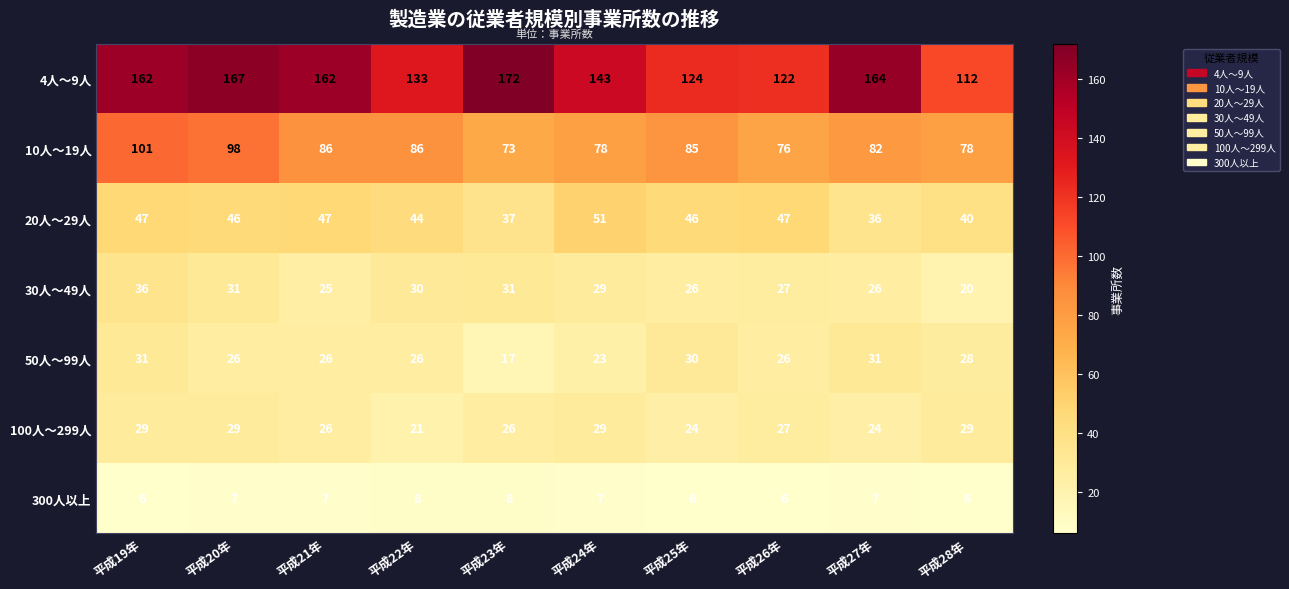

Rank the series by their maximum value, from lowest to highest.

300人以上, 100人～299人, 50人～99人, 30人～49人, 20人～29人, 10人～19人, 4人～9人